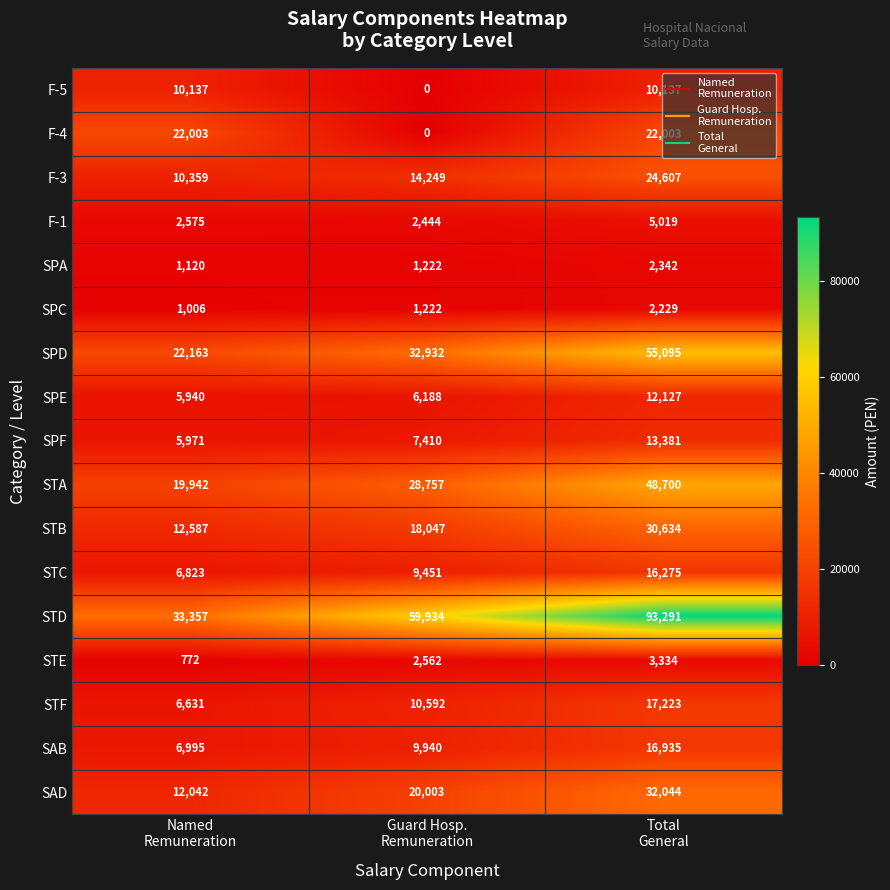

Rank the series by their maximum value, from highest to lowest.

STD, SPD, STA, SAD, STB, F-3, F-4, STF, SAB, STC, SPF, SPE, F-5, F-1, STE, SPA, SPC